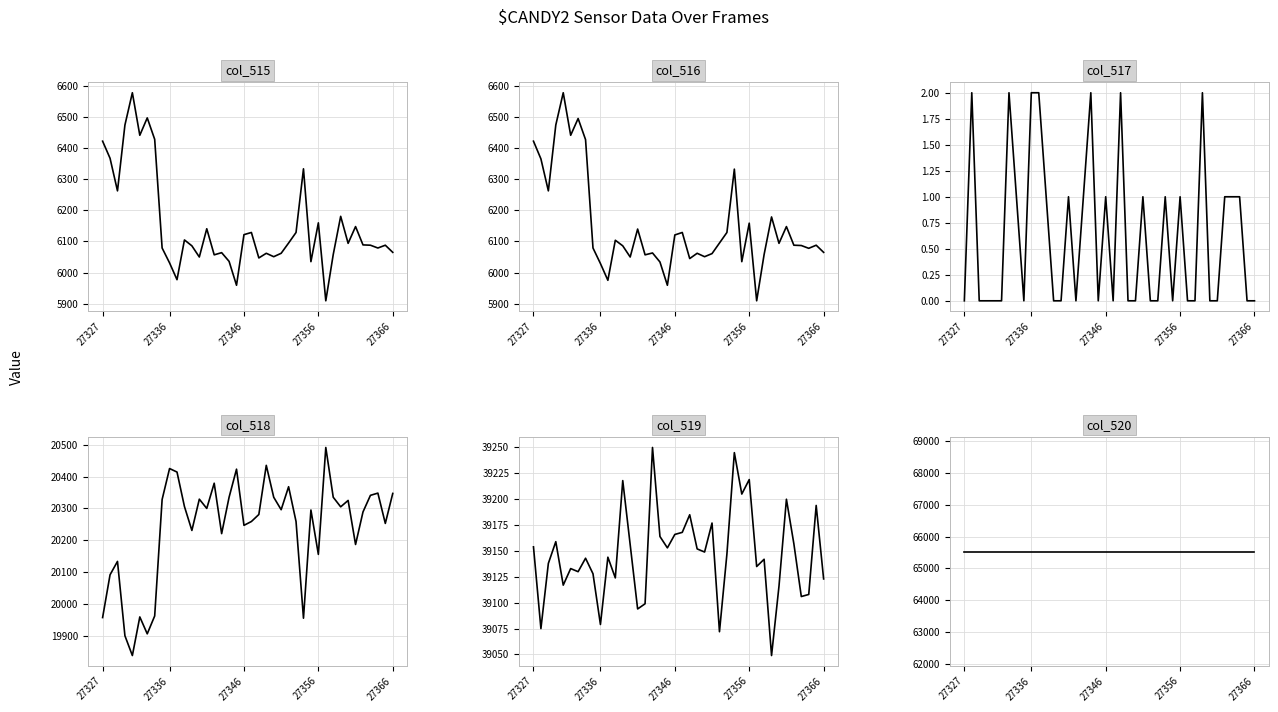

At how many categories does at least one series exceed 23568?

40